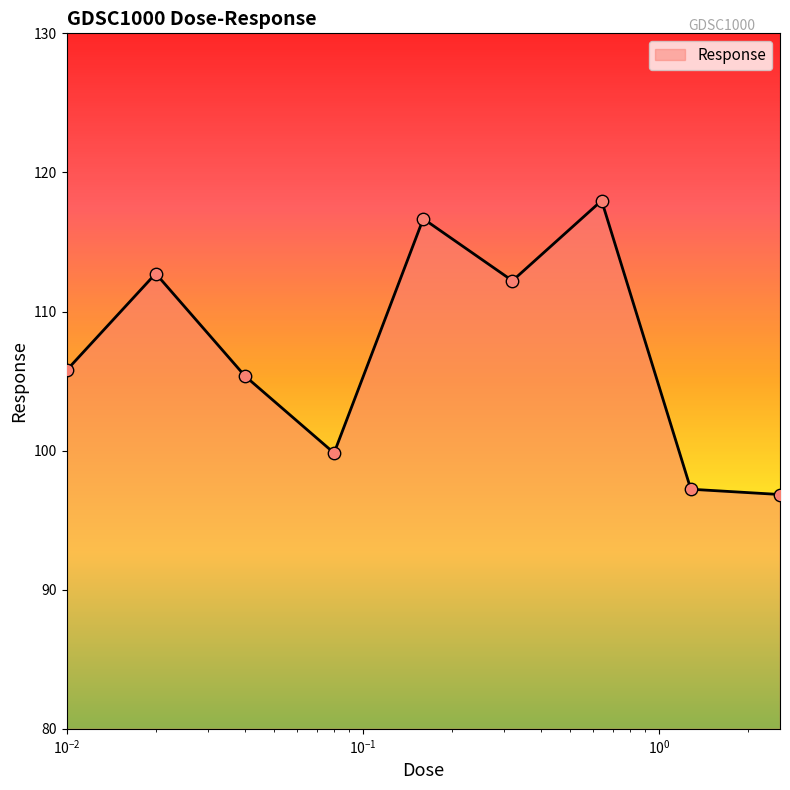

What is the difference between the maximum and minimum values?

21.1